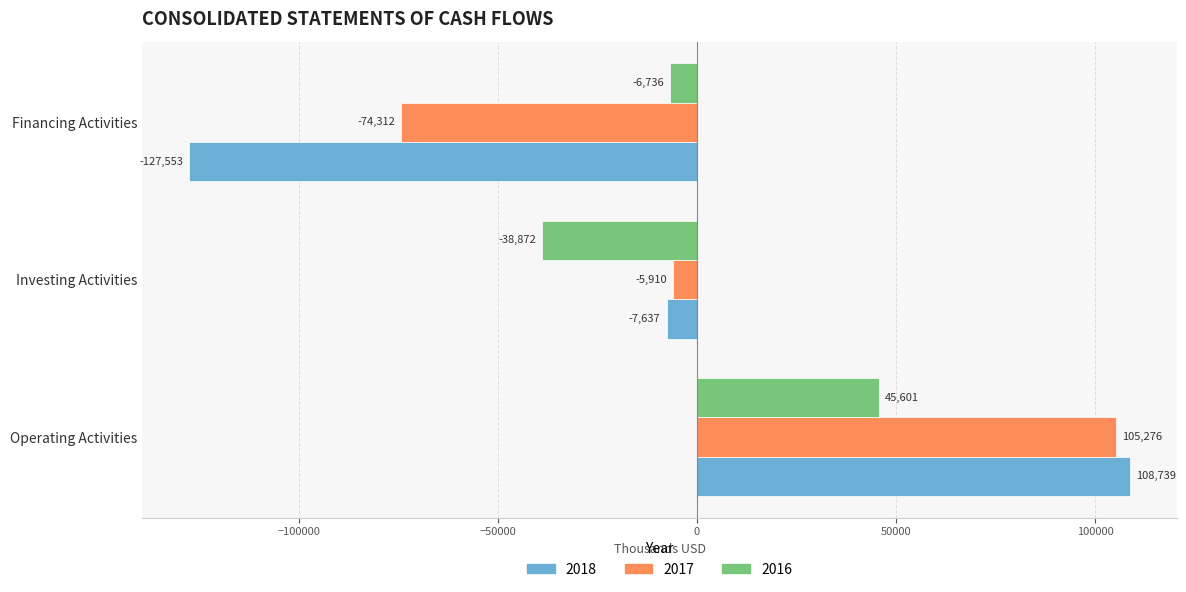

What is the average value of the 2016 series?

-2